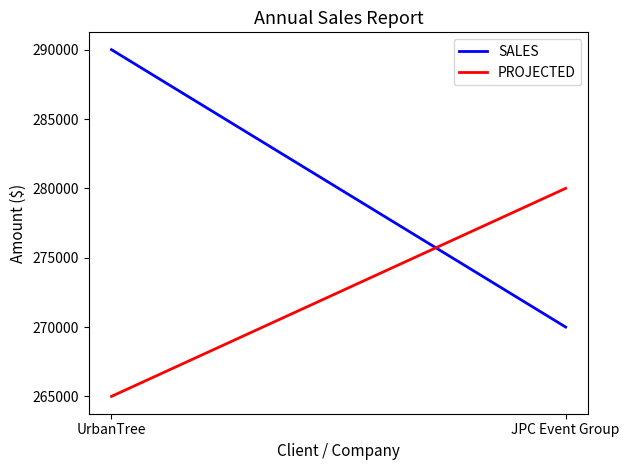

Does the chart display data point markers on the line(s)?

No